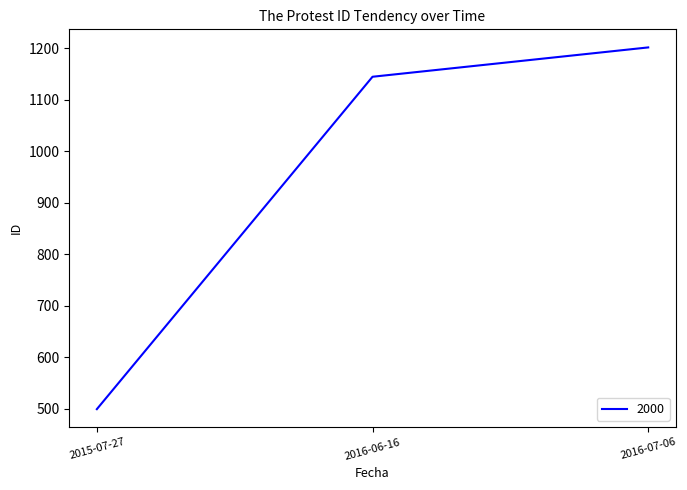

What is the sum of the values at 2016-06-16 and 2016-07-06?

2347